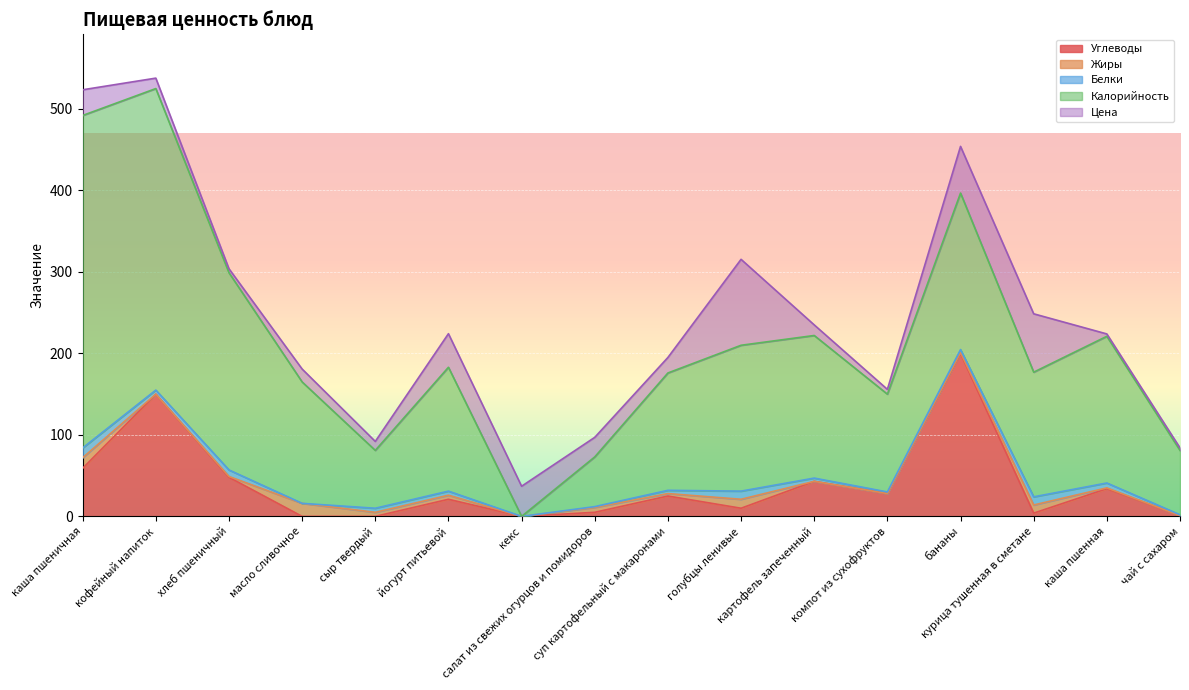

Which category has the lowest value in the Цена series?

каша пшенная